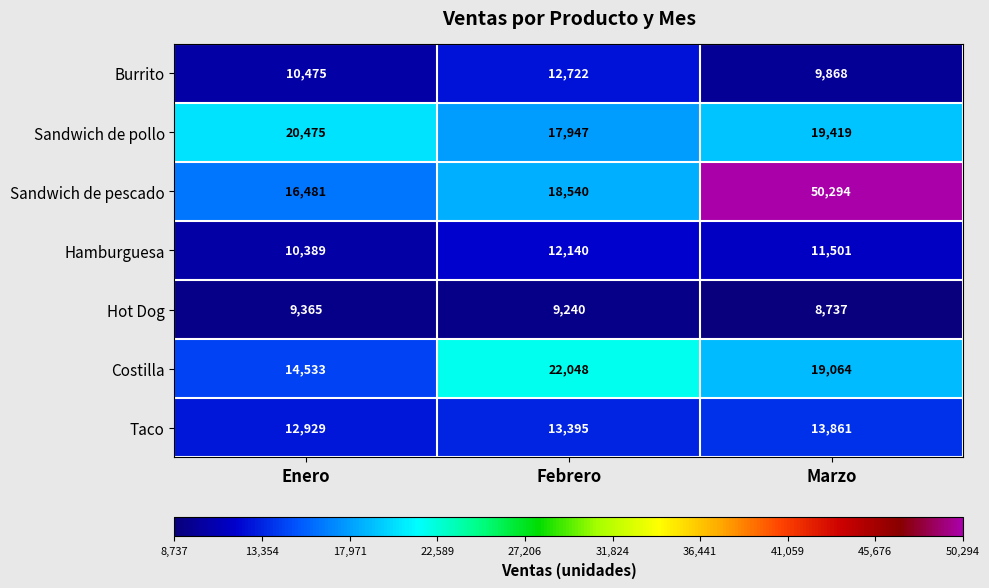

What is the spread (max minus min) of values at Febrero?

12808